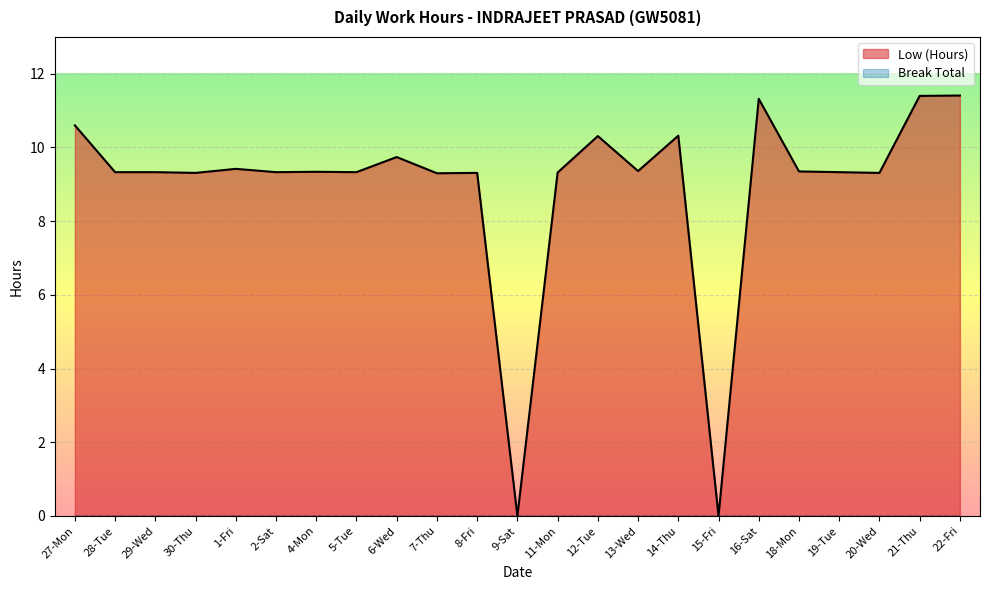

Rank the categories by value from lowest to highest.

9-Sat, 15-Fri, 7-Thu, 30-Thu, 8-Fri, 20-Wed, 11-Mon, 28-Tue, 29-Wed, 2-Sat, 5-Tue, 19-Tue, 4-Mon, 18-Mon, 13-Wed, 1-Fri, 6-Wed, 12-Tue, 14-Thu, 27-Mon, 16-Sat, 21-Thu, 22-Fri